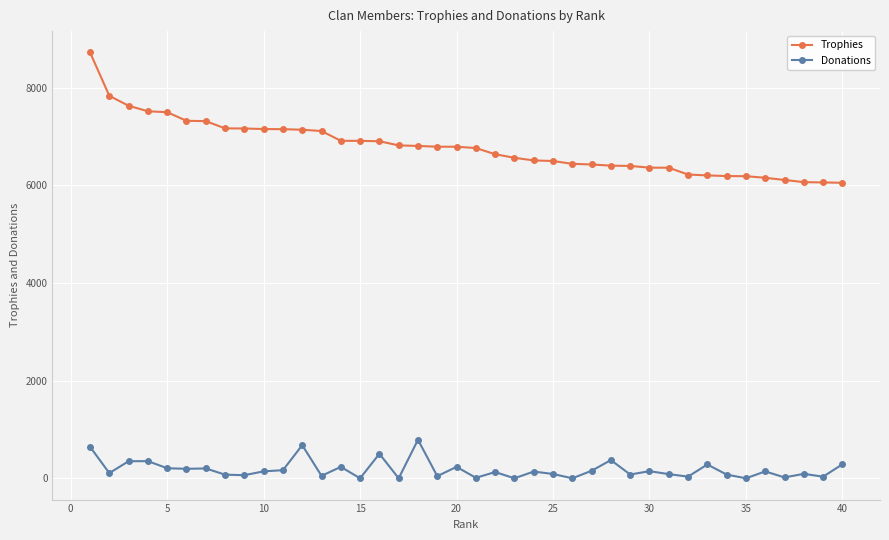

True or false: Donations has more than 0 interior local peaks.

True